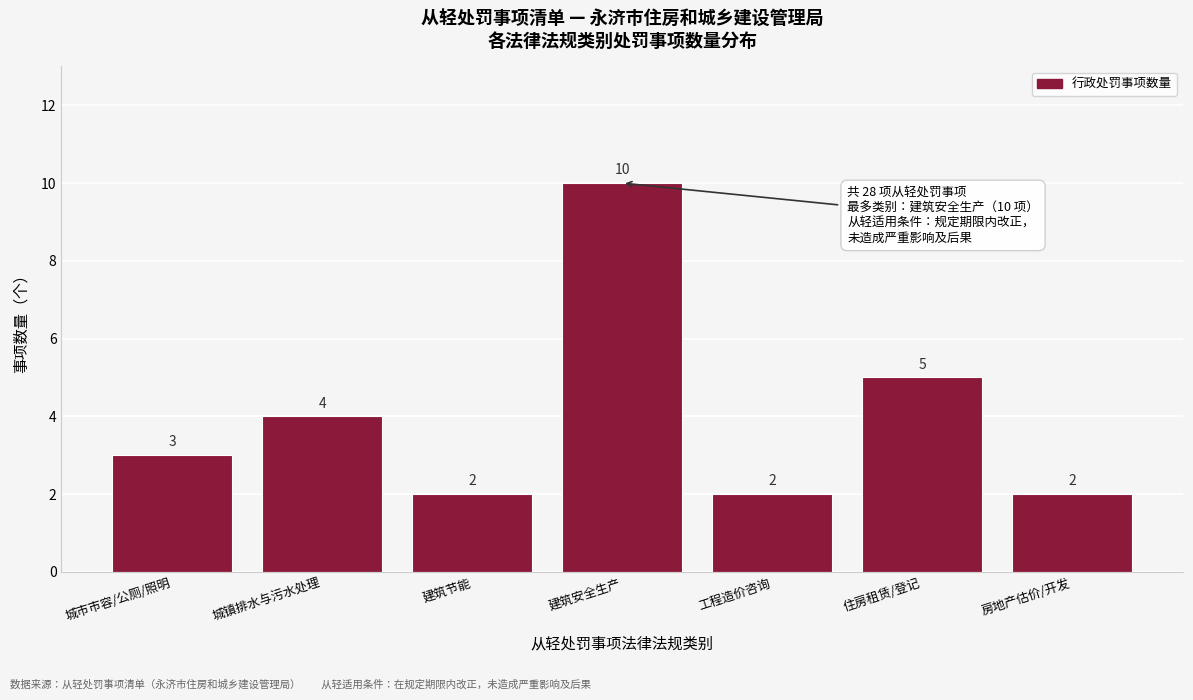

Reading left to right, list all the values displayed in this chart.

城市市容/公厕/照明=3	城镇排水与污水处理=4	建筑节能=2	建筑安全生产=10	工程造价咨询=2	住房租赁/登记=5	房地产估价/开发=2